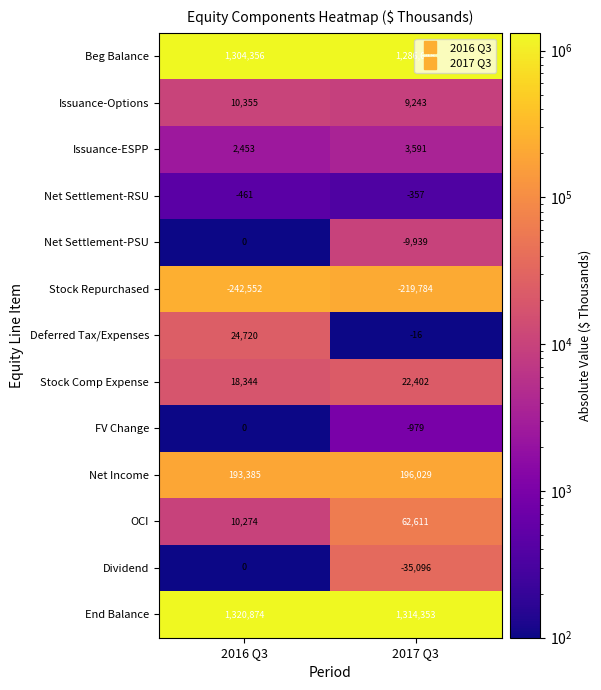

Rank the series at 2017 Q3 from highest to lowest value.

End Balance, Beg Balance, Net Income, OCI, Stock Comp Expense, Issuance-Options, Issuance-ESPP, Deferred Tax/Expenses, Net Settlement-RSU, FV Change, Net Settlement-PSU, Dividend, Stock Repurchased